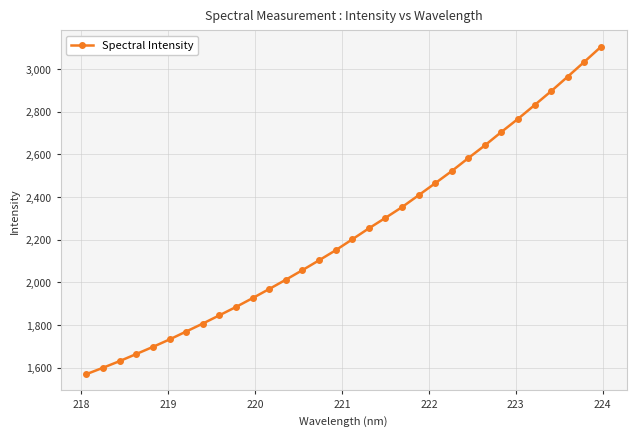

What is the minimum value shown in the chart?

1570.0